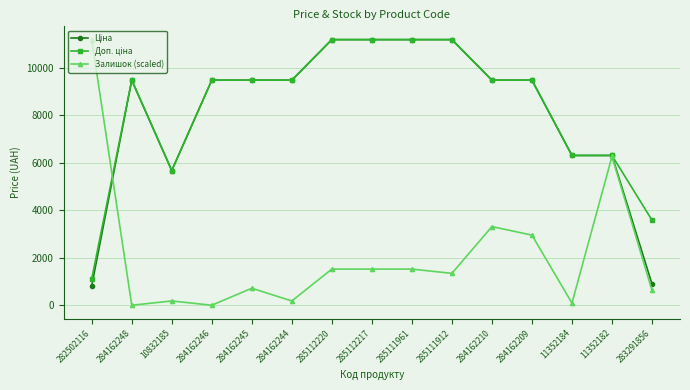

What is the greatest value displayed?

11188.2